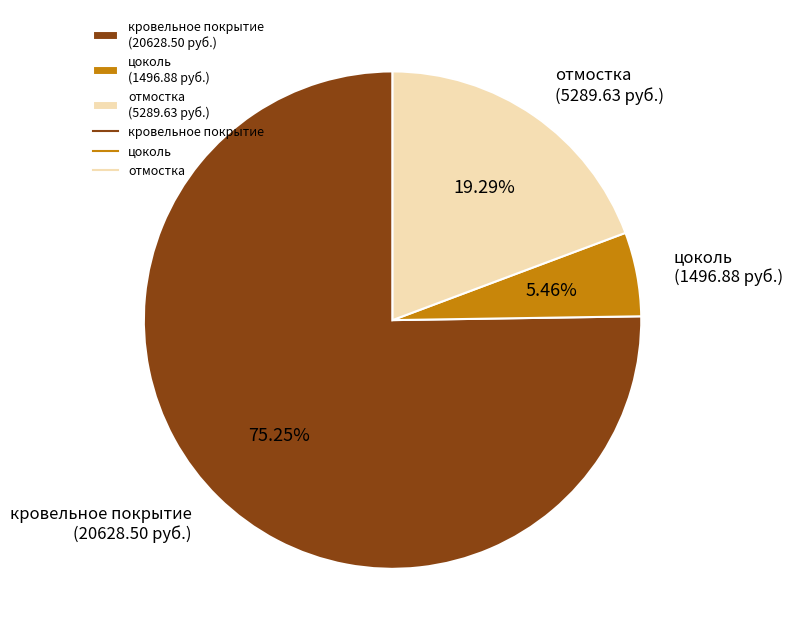

To the nearest percent, what is the combined percentage of кровельное покрытие and цоколь?

81%